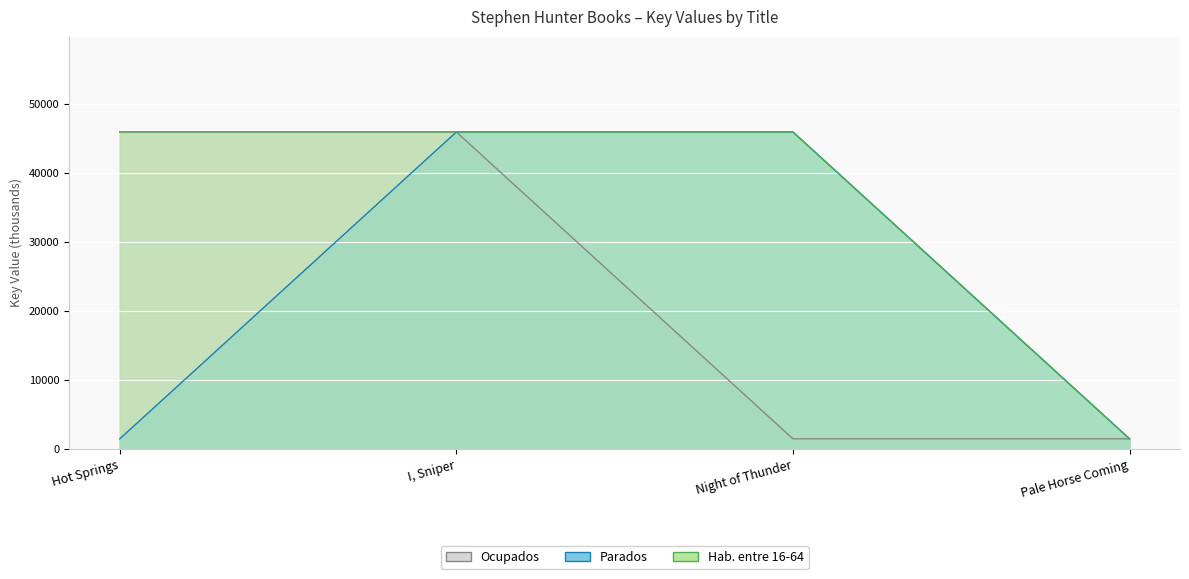

True or false: Ocupados and Hab. entre 16-64 cross at least once.

False